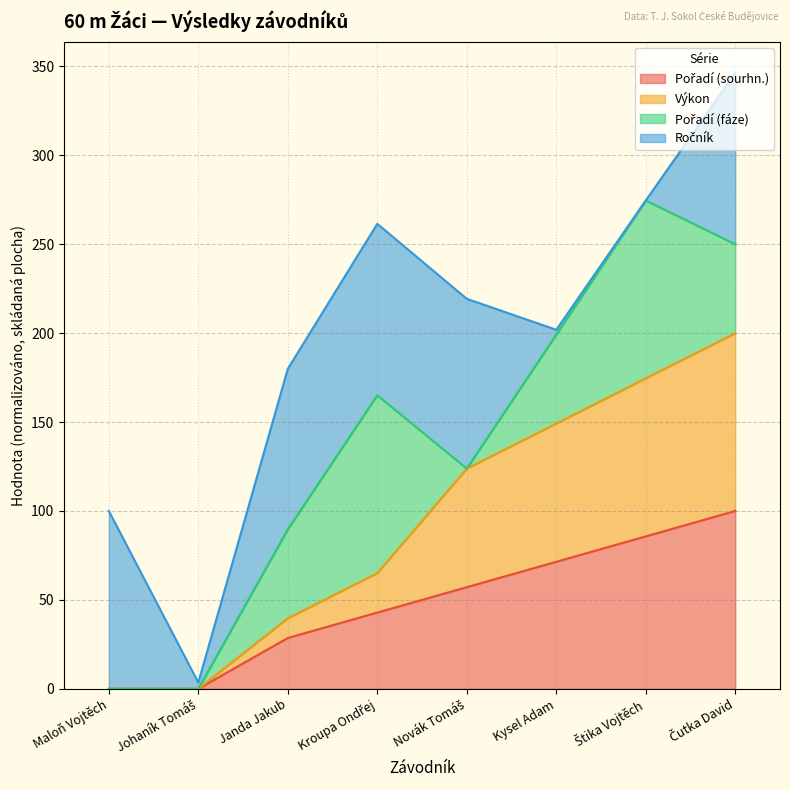

Which category has the lowest value in the Výkon series?

Maloň Vojtěch